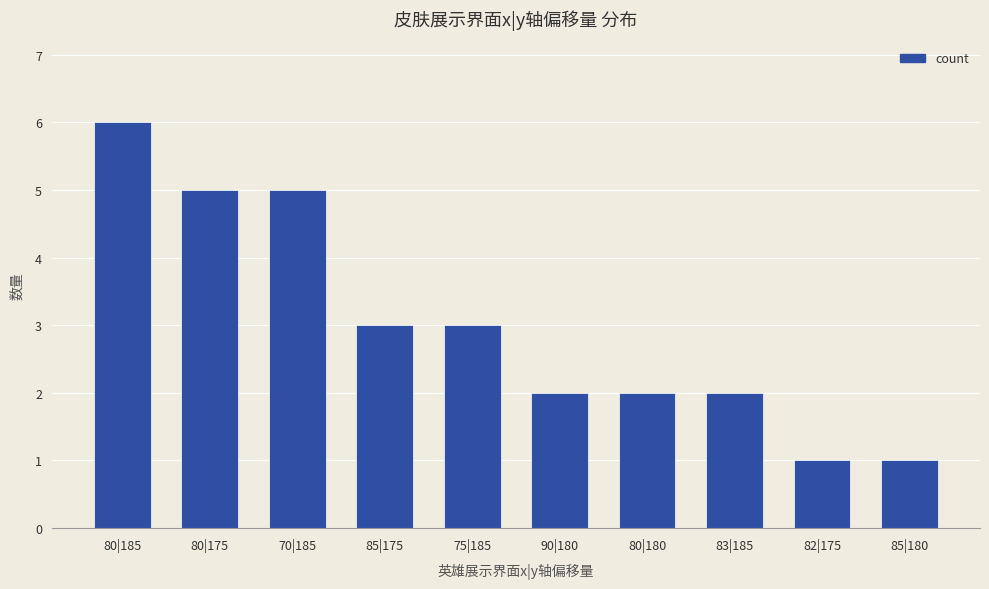

What is the greatest value displayed?

6